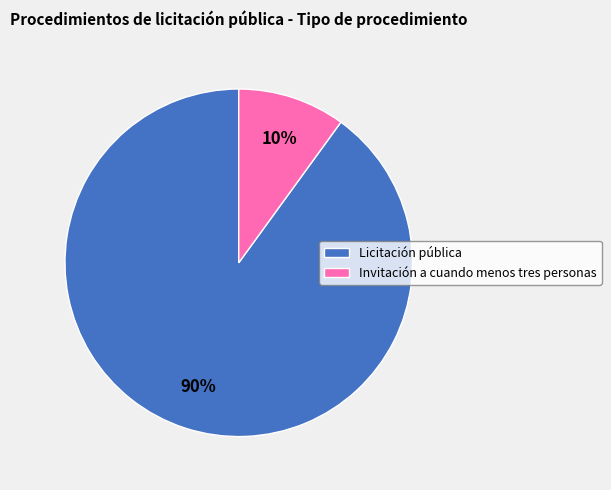

To the nearest percent, what is the average slice percentage?

50%